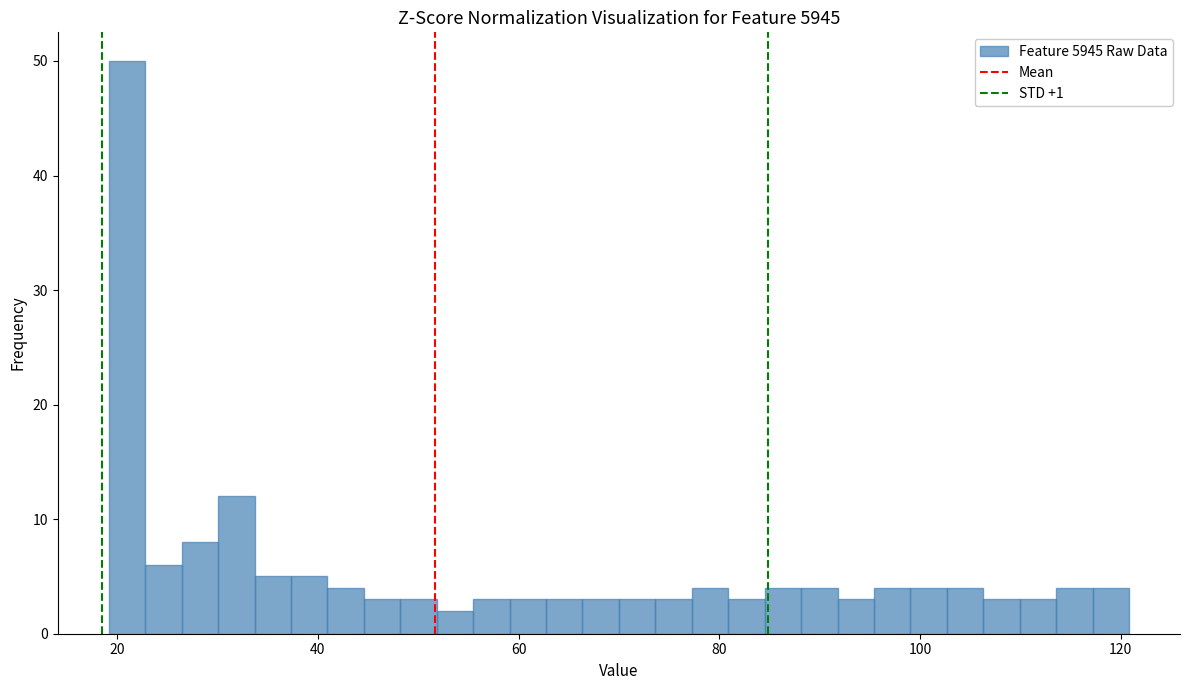

Around what value on the x-axis is the tallest bar? Give the approximate position of its centre, as read against the axis.

20